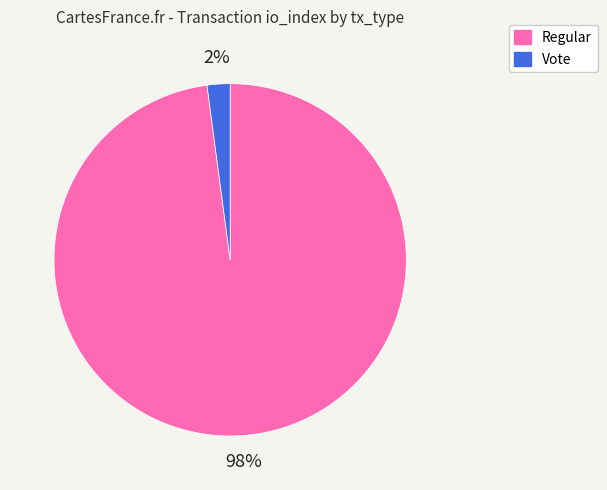

Is it true that Vote is 2% of the pie?

True